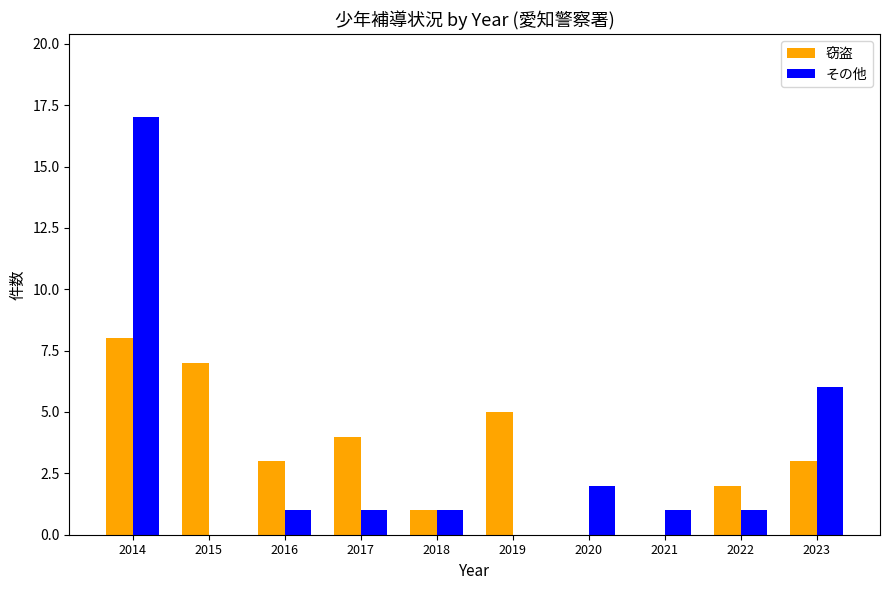

Is it true that 窃盗 equals 0 at 2021?

True